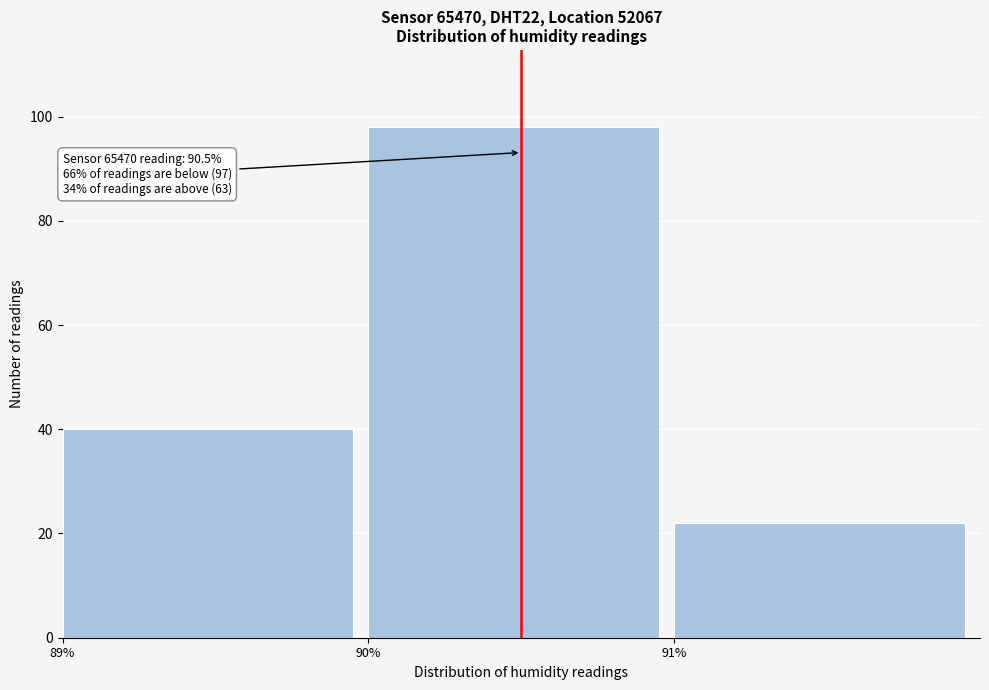

Which range on the x-axis has the tallest bar?

90 to 91